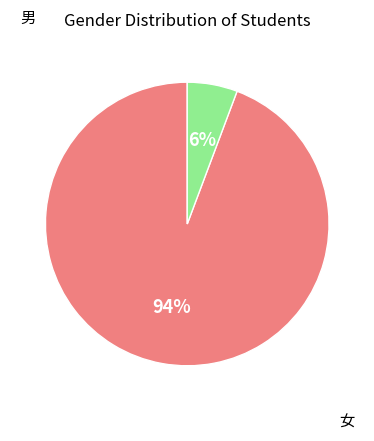

Does 女 represent more than half of the total?

No